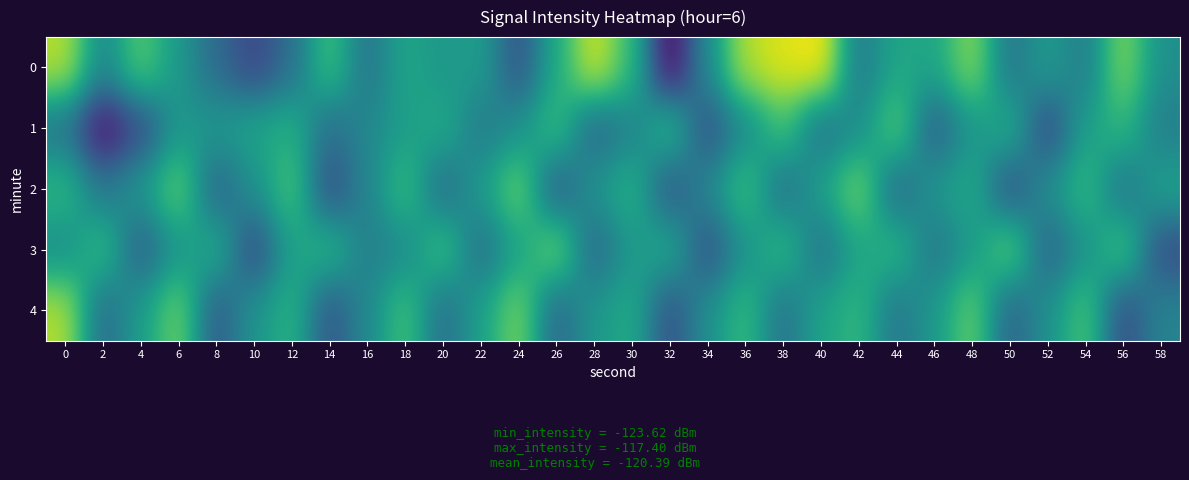

Rank the series by their maximum value, from highest to lowest.

0, 4, 2, 3, 1